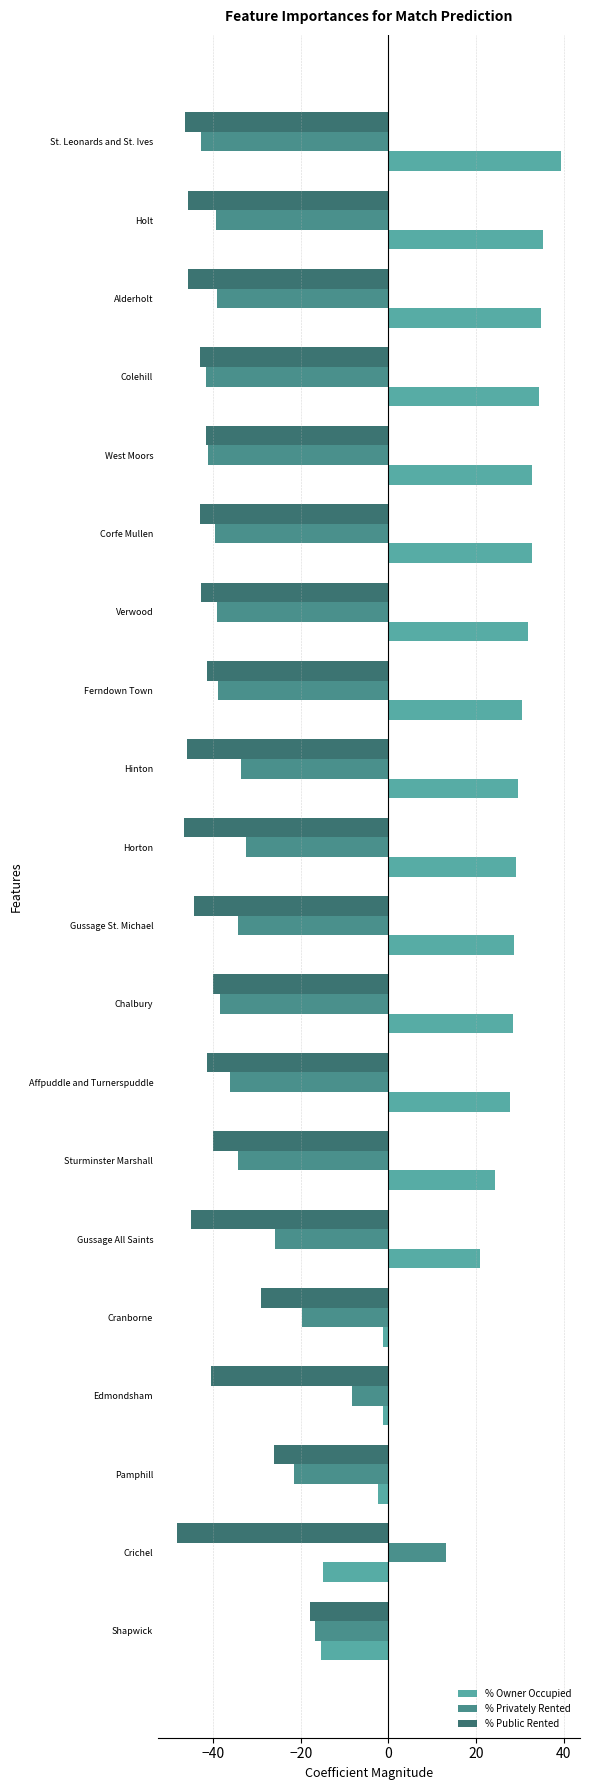

Rank the series by their maximum value, from lowest to highest.

% Public Rented, % Privately Rented, % Owner Occupied